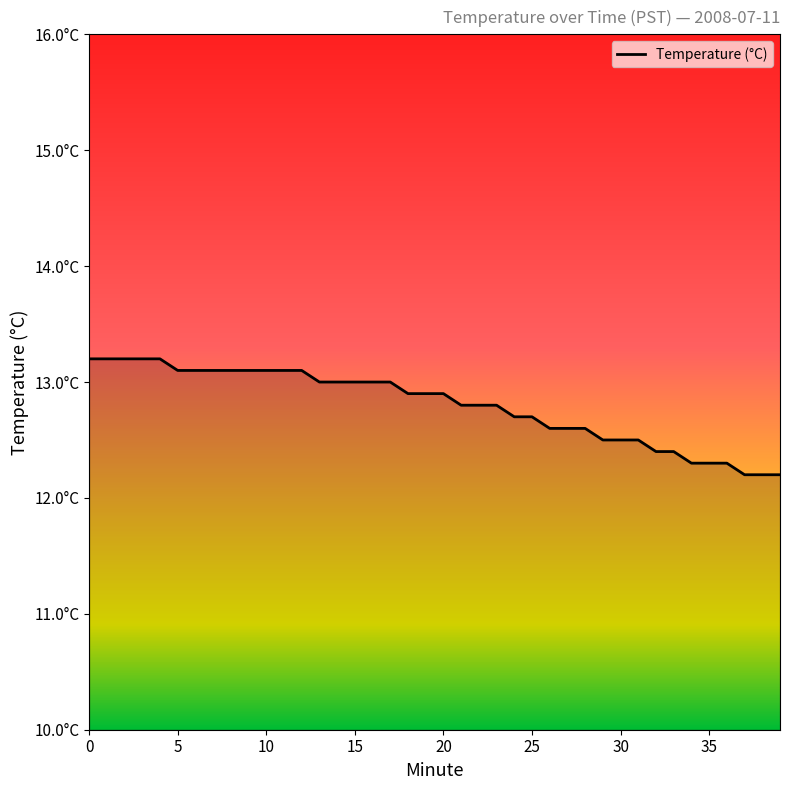

Is this an area chart (filled region under the line)?

Yes